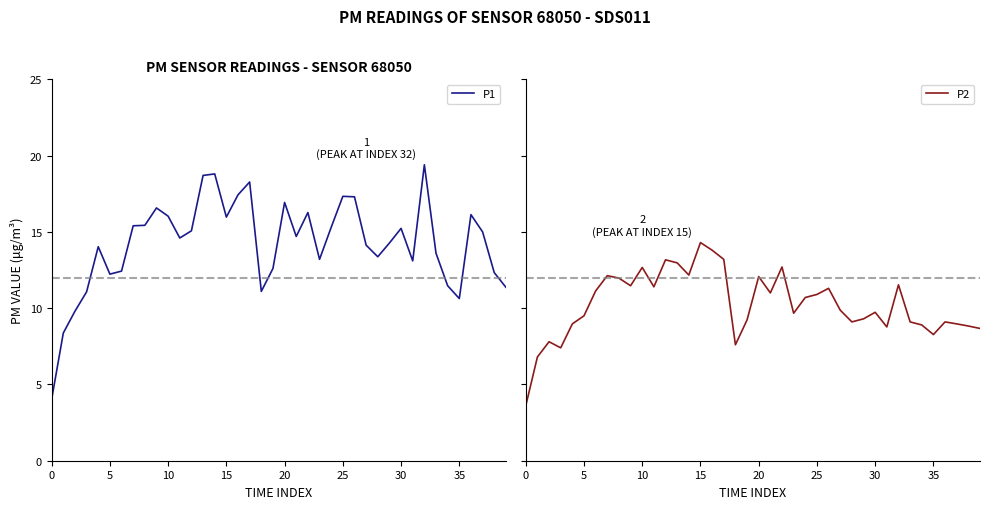

True or false: P1 has a value of 1.6 at 0.

False